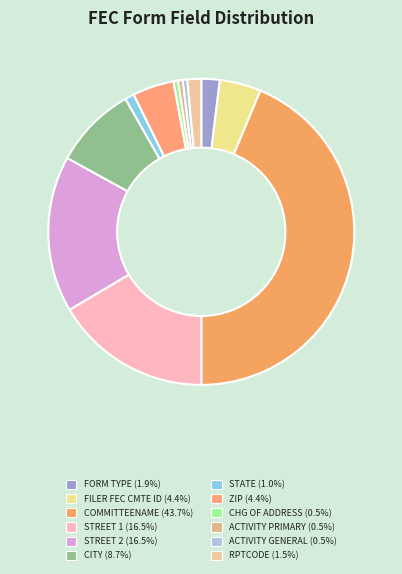

Between ZIP and CHG OF ADDRESS, which is larger?

ZIP